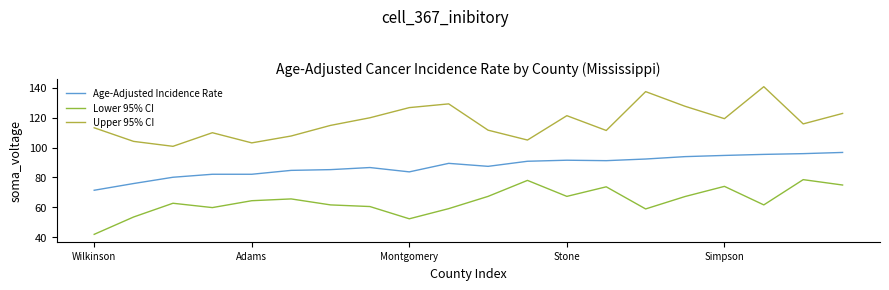

Is this an area chart (filled region under the line)?

No